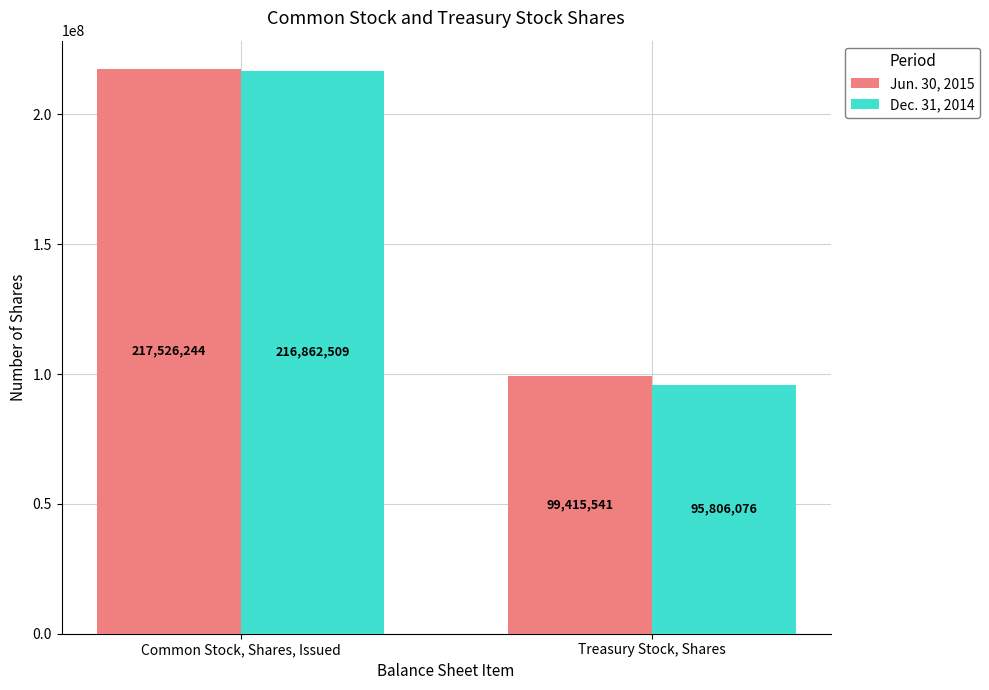

How many bars are there in total?

4